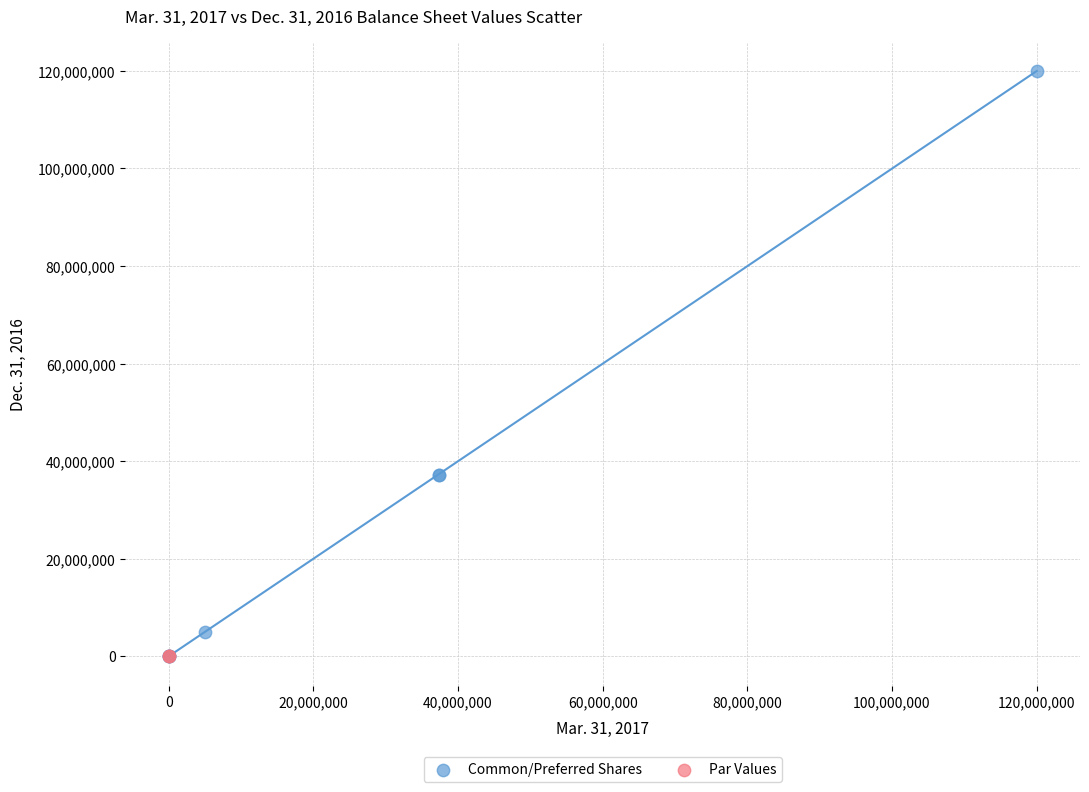

What are all the series names shown in the legend?

Common/Preferred Shares, Par Values